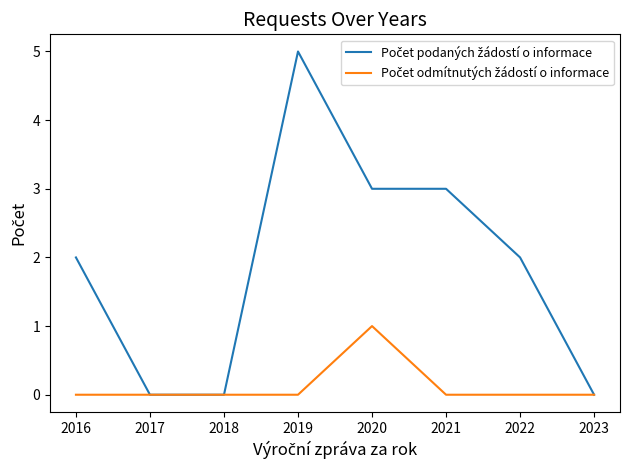

What is the total value across all series at 2019?

5